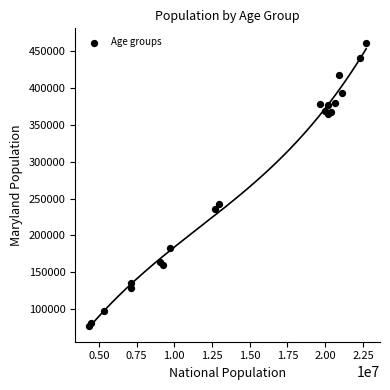

What Y value in the scatter plot is closest to 269525?

242579